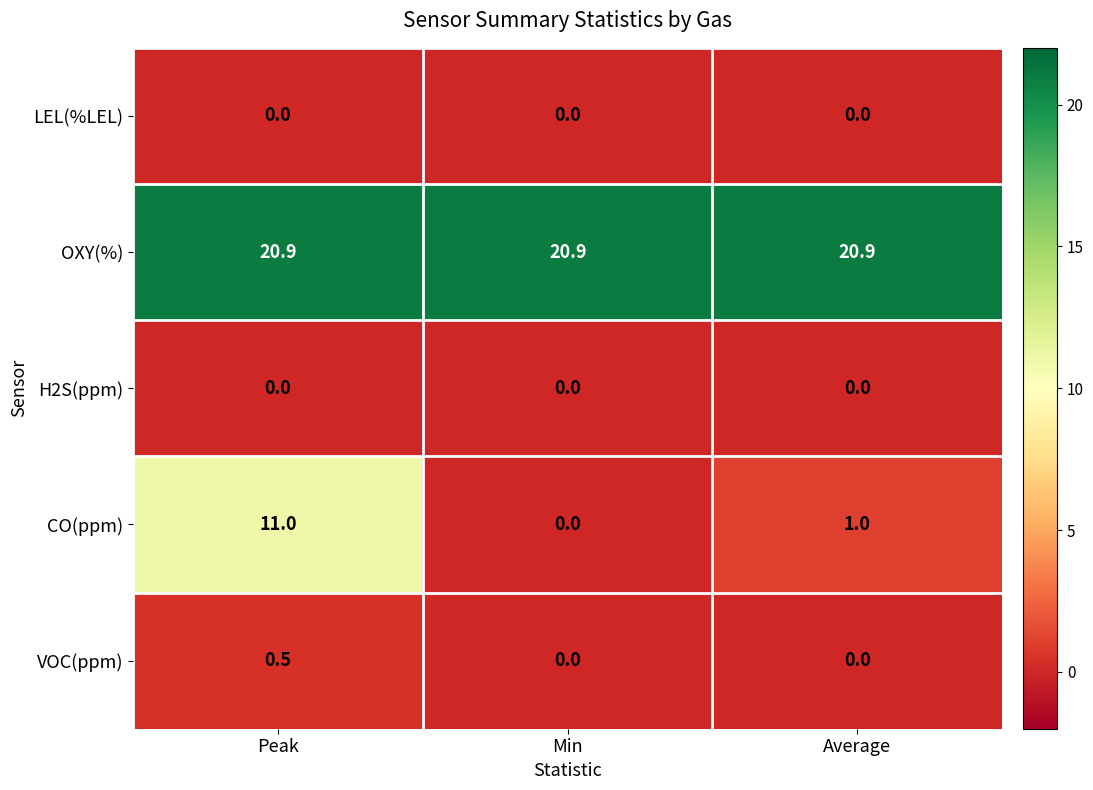

What is the sum of all CO(ppm) values?

12.0